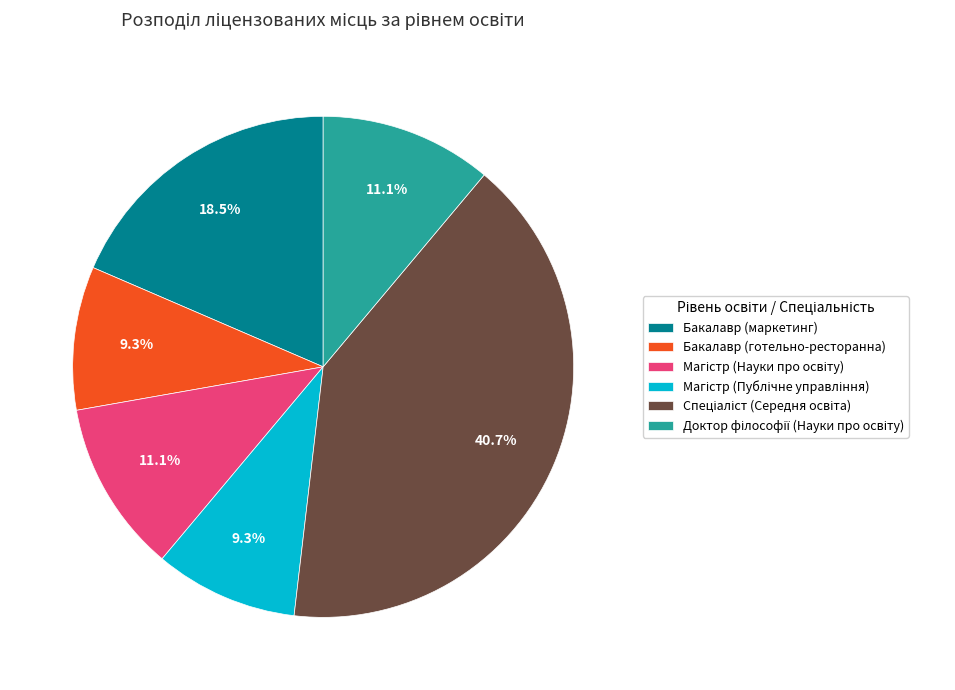

How many segments does this pie chart have?

6